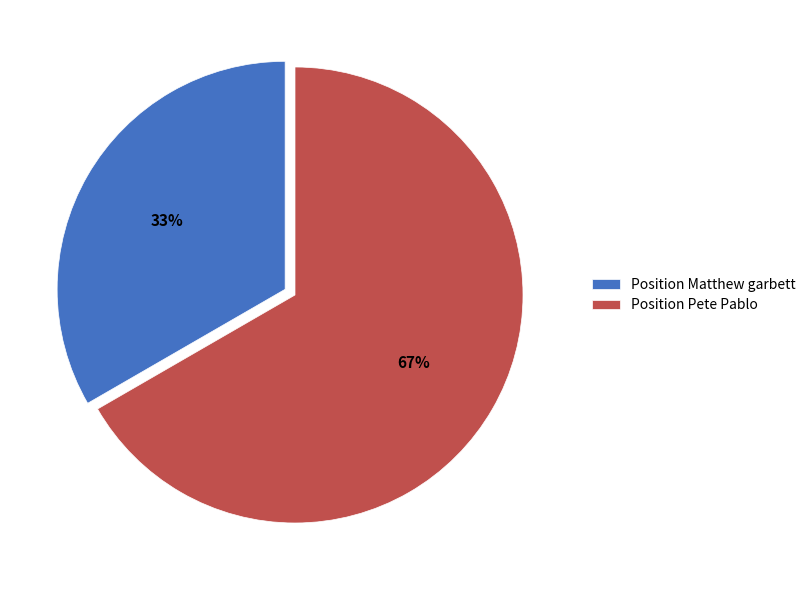

What percentage is the Position Pete Pablo slice, to the nearest percent?

67%